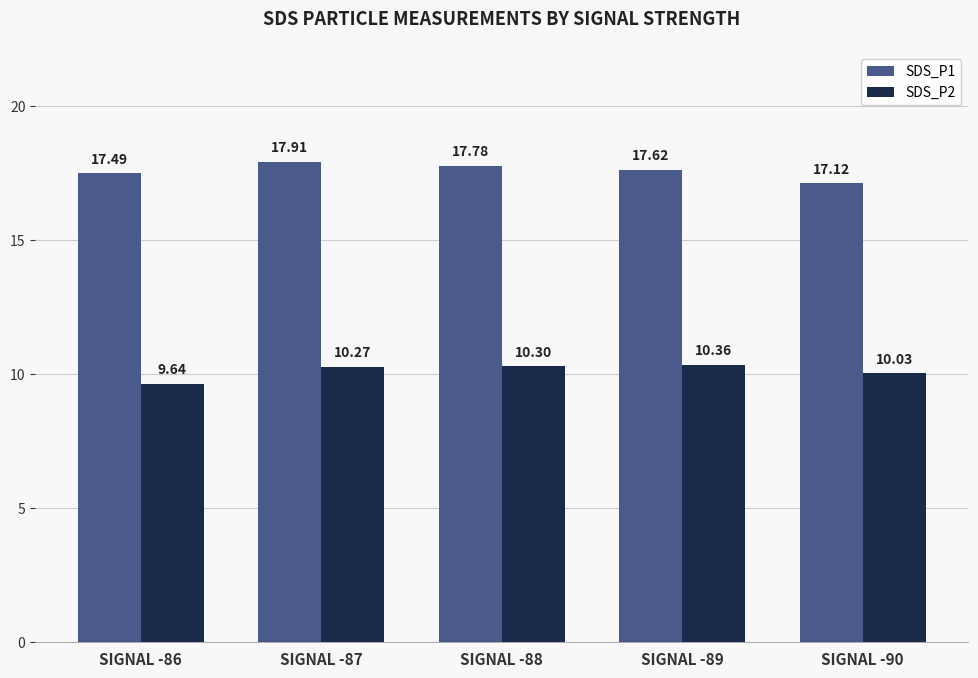

Is the value of SDS_P1 at SIGNAL -86 greater than the value of SDS_P2 at SIGNAL -90?

Yes